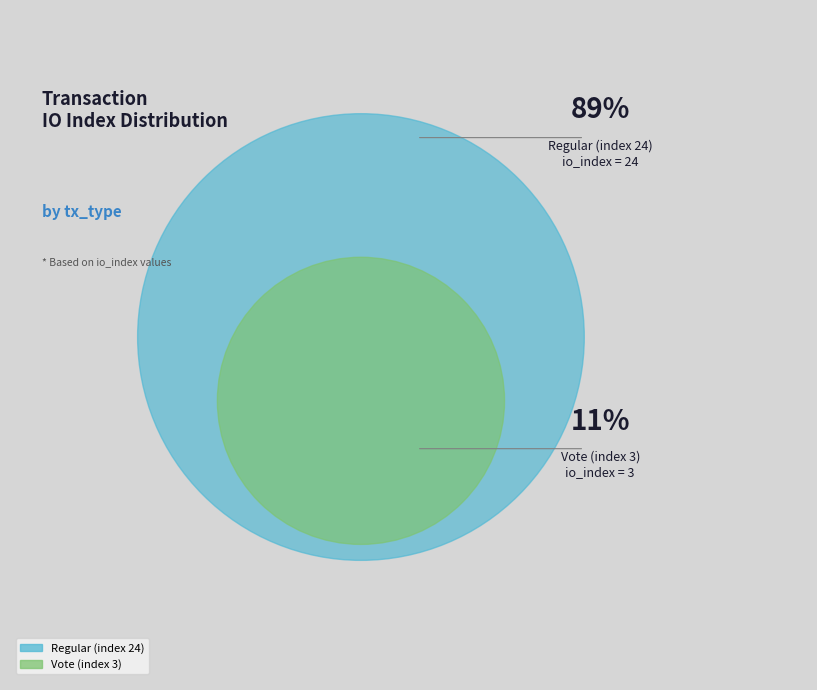

Count the number of slices in the pie.

2